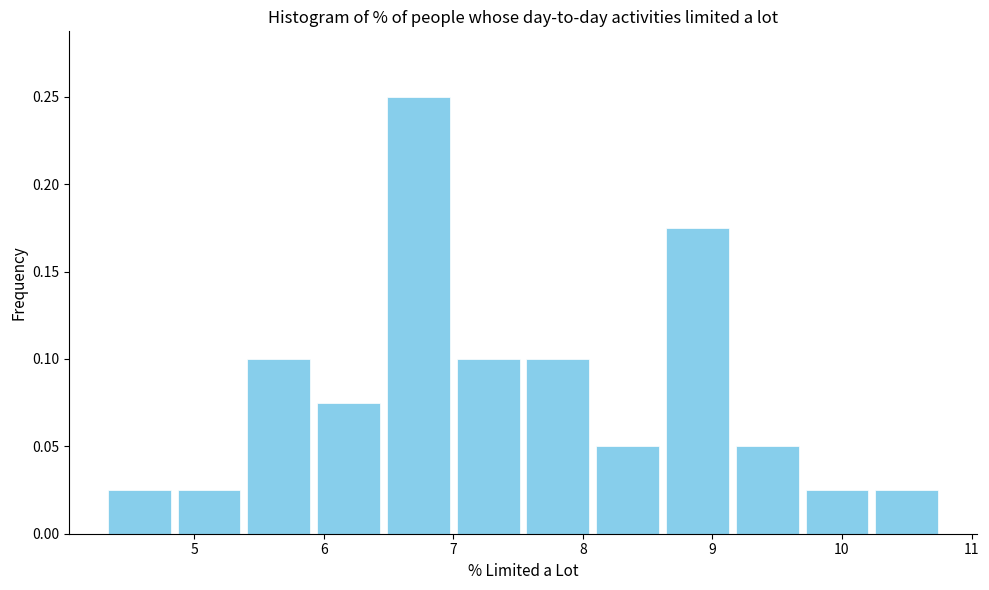

Over which range of the x-axis is the bar tallest?

6.5 to 7.0